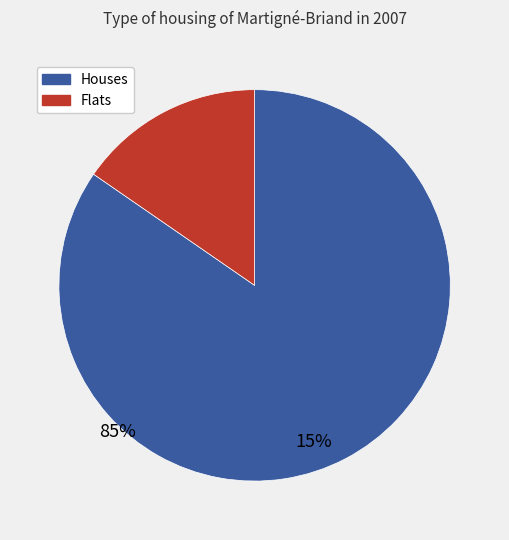

Does any single category account for the majority?

Yes